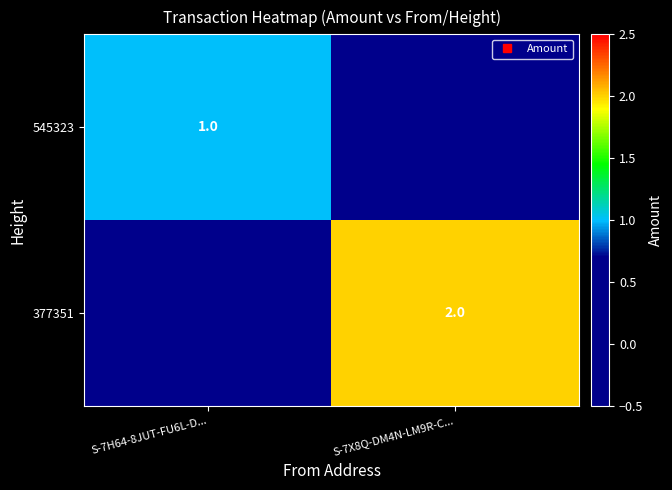

How many 545323 values are between 0 and 1?

2